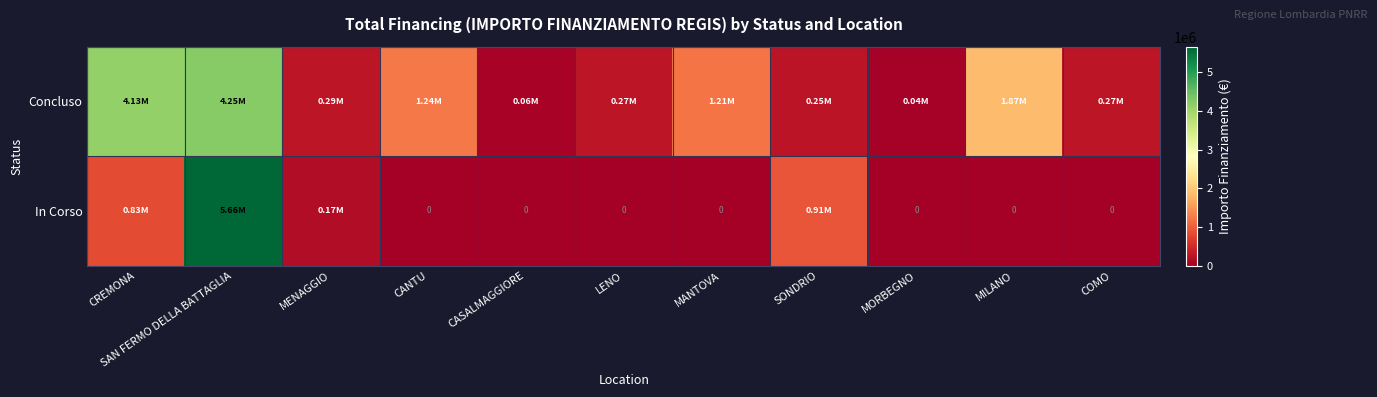

What is the spread (max minus min) of values at SONDRIO?

666300.0